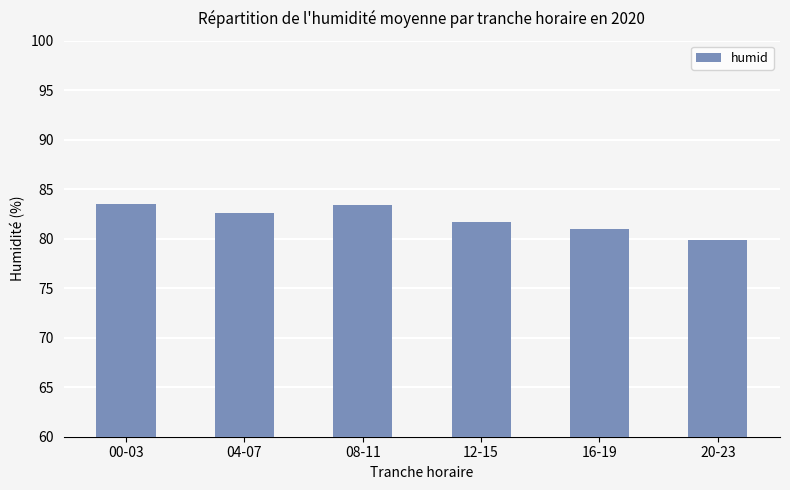

Are the bars horizontal?

No